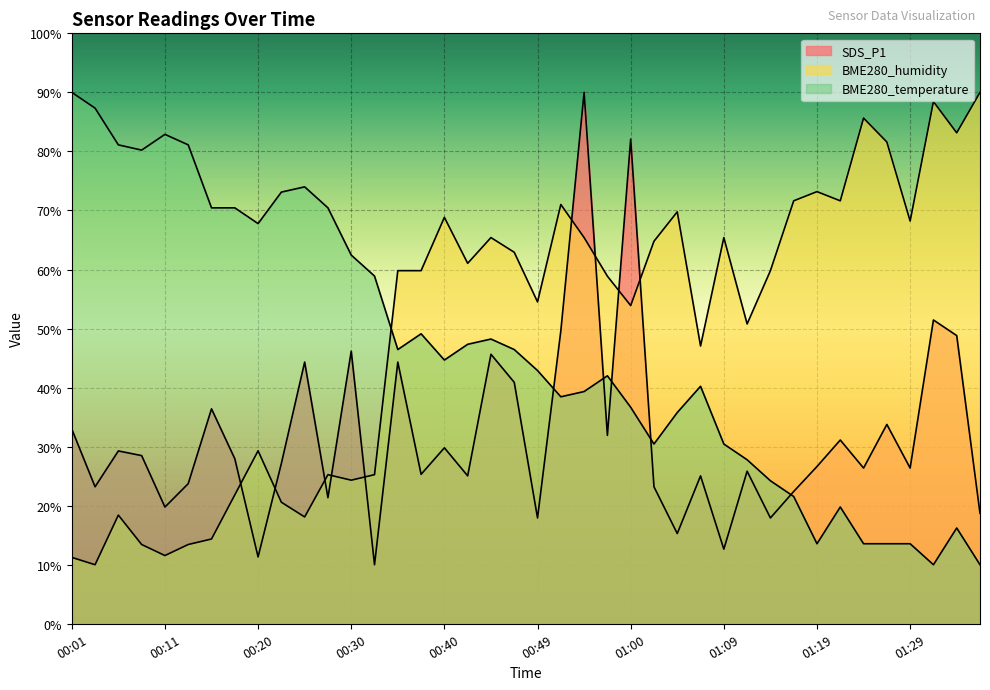

List the labels in order of BME280_humidity value, largest first.

01:36, 01:31, 01:24, 01:34, 01:27, 01:19, 01:17, 01:22, 00:52, 01:05, 00:40, 01:29, 00:45, 00:55, 01:09, 01:02, 00:47, 00:42, 00:35, 00:37, 01:14, 00:57, 00:49, 01:00, 01:12, 01:07, 00:20, 00:28, 00:32, 00:30, 00:18, 00:23, 00:06, 00:25, 00:15, 00:08, 00:13, 00:11, 00:01, 00:03